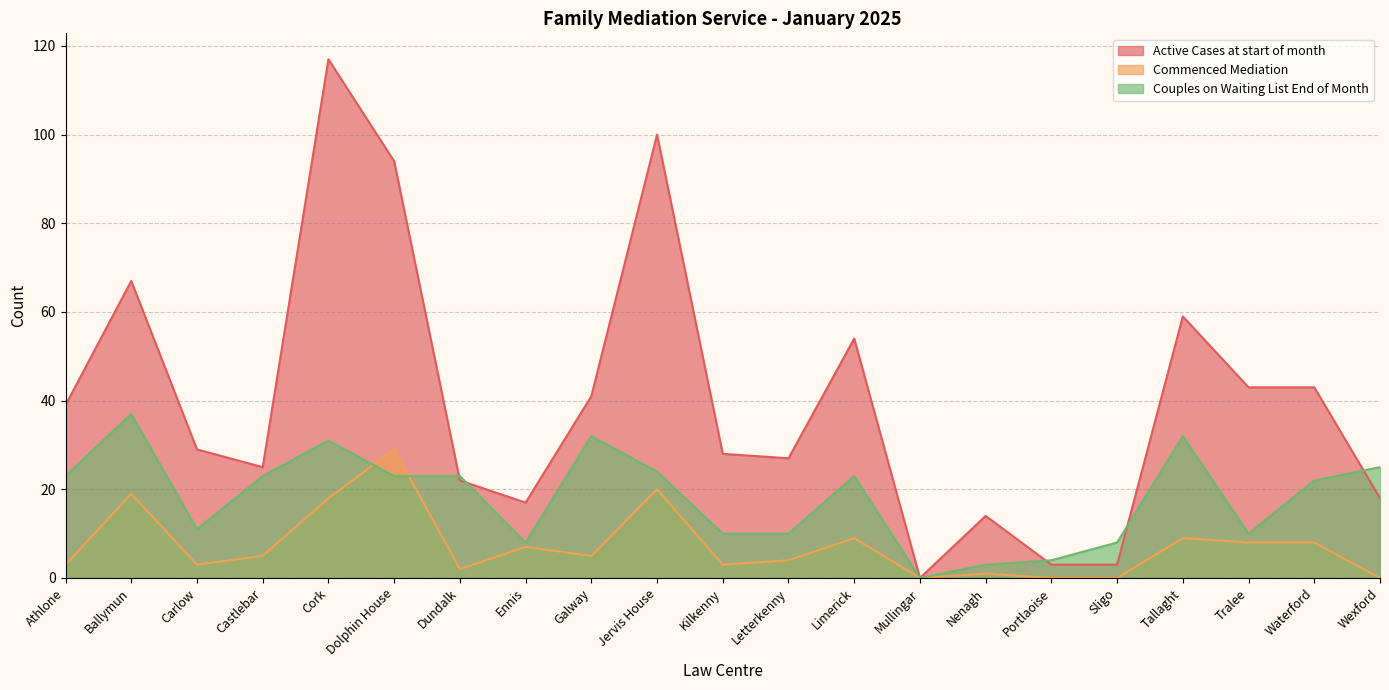

Which series ends up on top after the final intersection of Couples on Waiting List End of Month and Commenced Mediation?

Couples on Waiting List End of Month